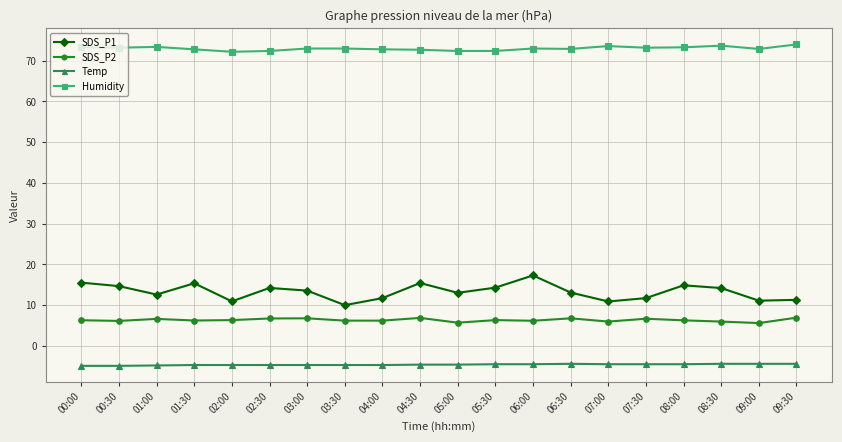

True or false: SDS_P1 has a value of 21.5 at 01:00.

False